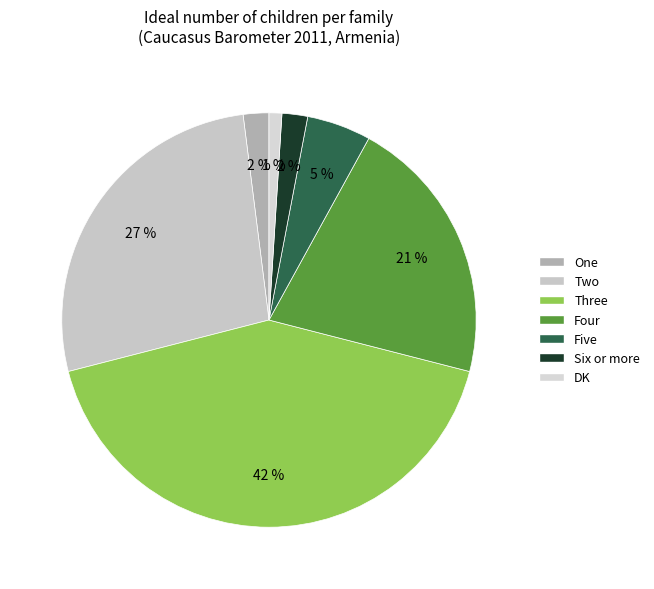

Is it true that Three is 36% of the pie?

False